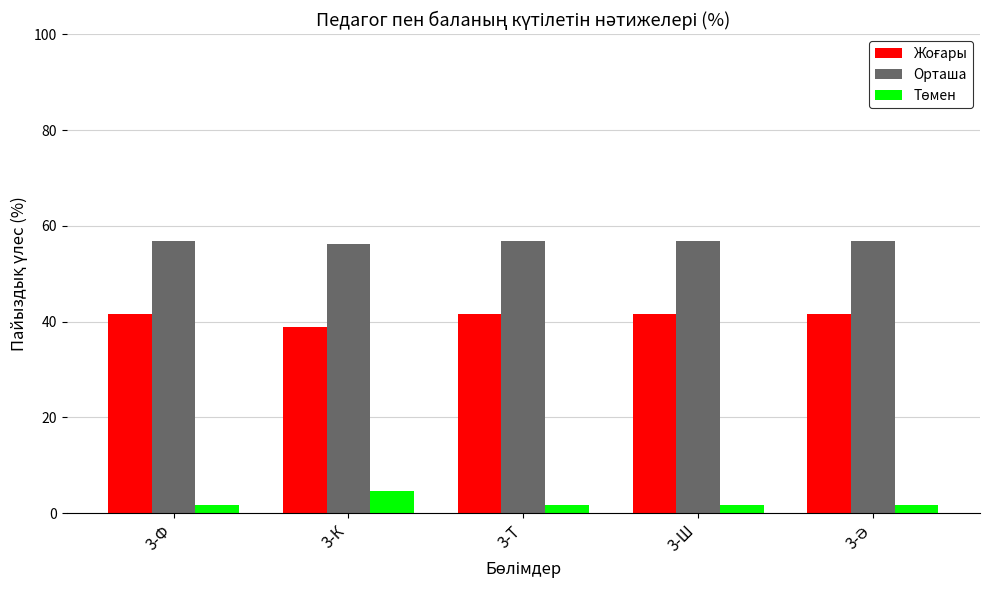

At how many categories does at least one series exceed 18?

5